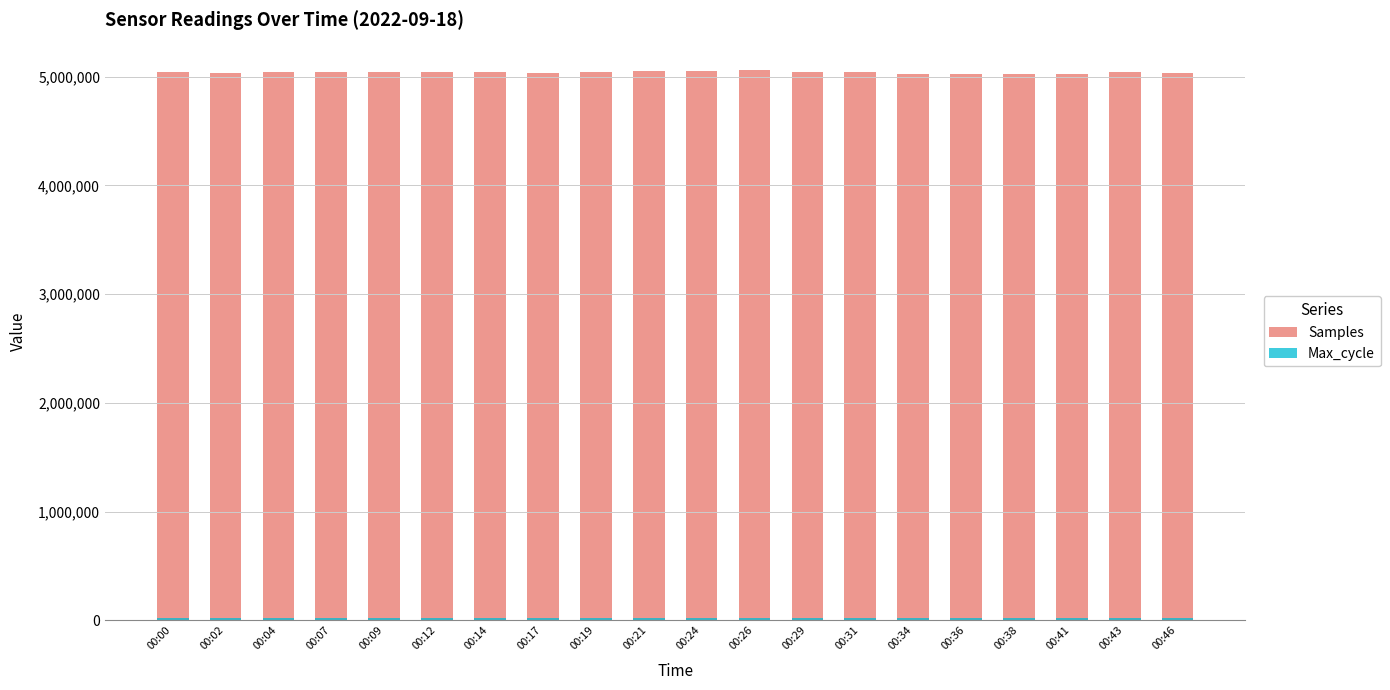

Is it true that Max_cycle equals 19916 at 00:19?

True